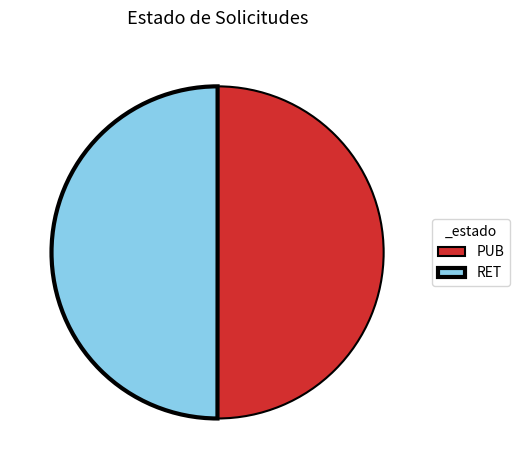

Combined, do PUB and RET account for over 50%?

Yes